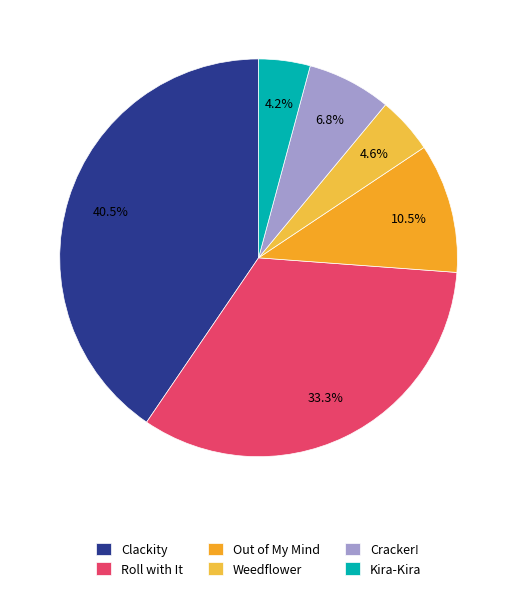

Count the number of slices in the pie.

6